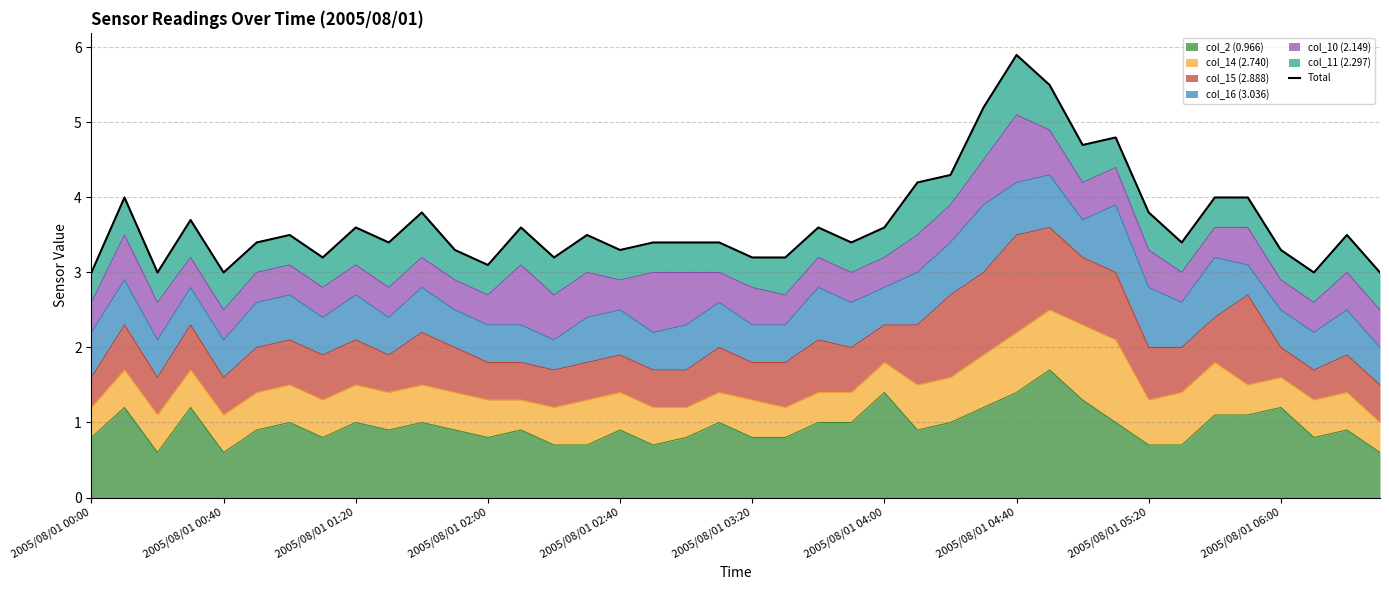

Is it true that col_2 (0.966) equals 0.7 at 2005/08/01 05:20?

True